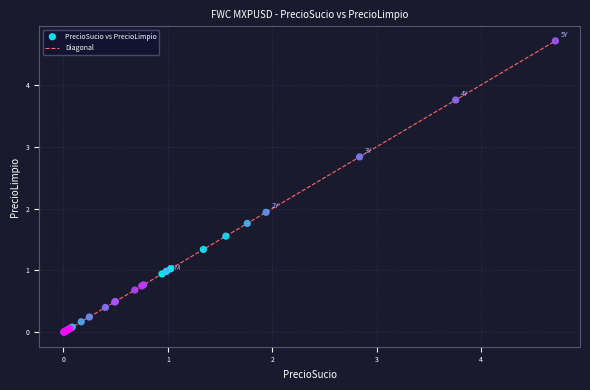

What Y value in the scatter plot is closest to 2?

1.9